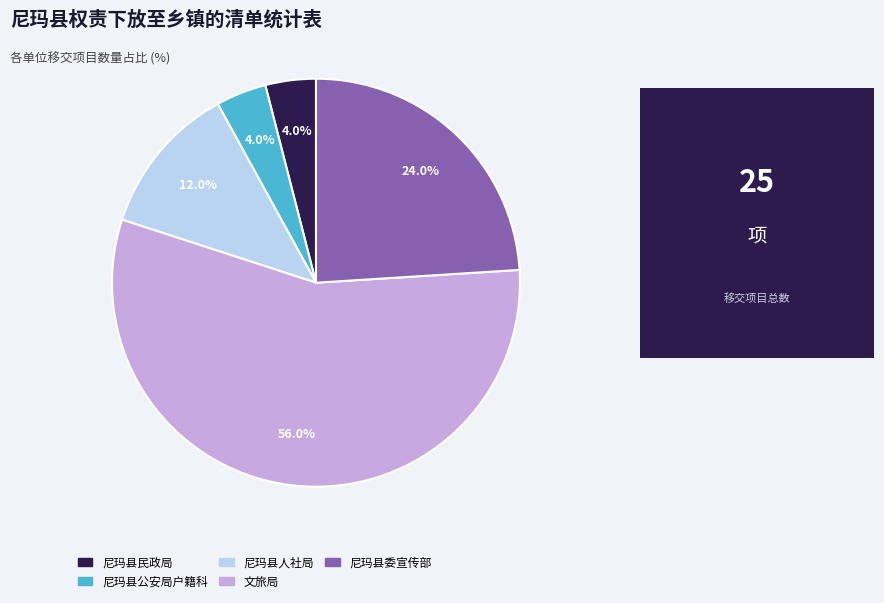

Which category has the biggest portion of the pie?

文旅局